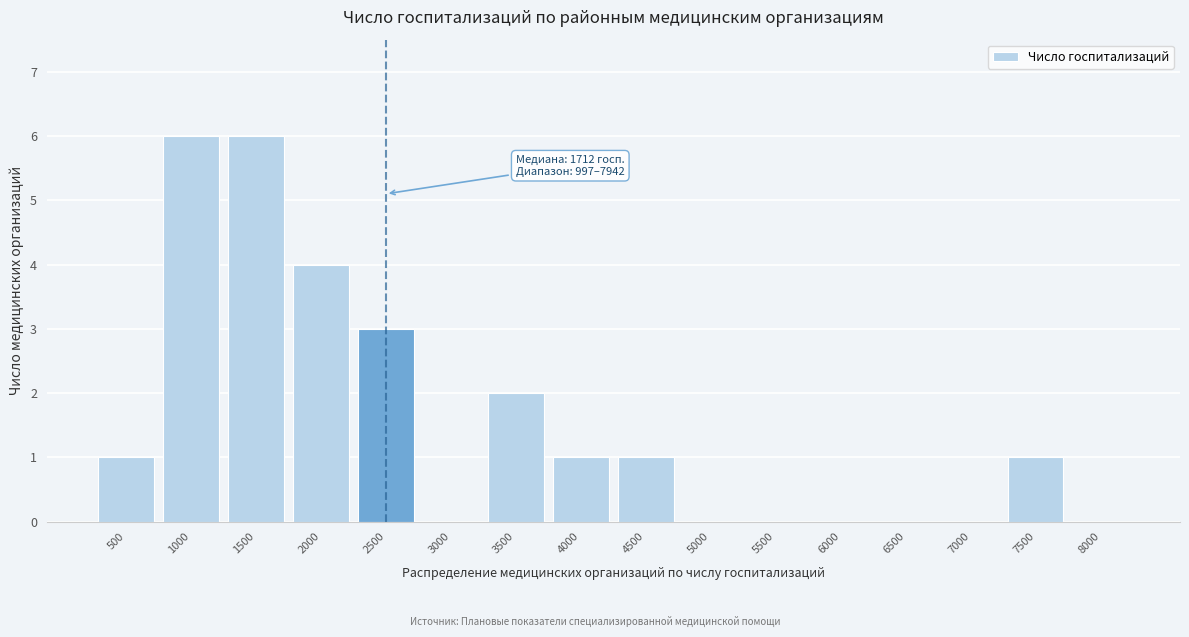

Reading left to right, transcribe all the data shown in this chart.

500=1	1000=6	1500=6	2000=4	2500=3	3000=0	3500=2	4000=1	4500=1	5000=0	5500=0	6000=0	6500=0	7000=0	7500=1	8000=0